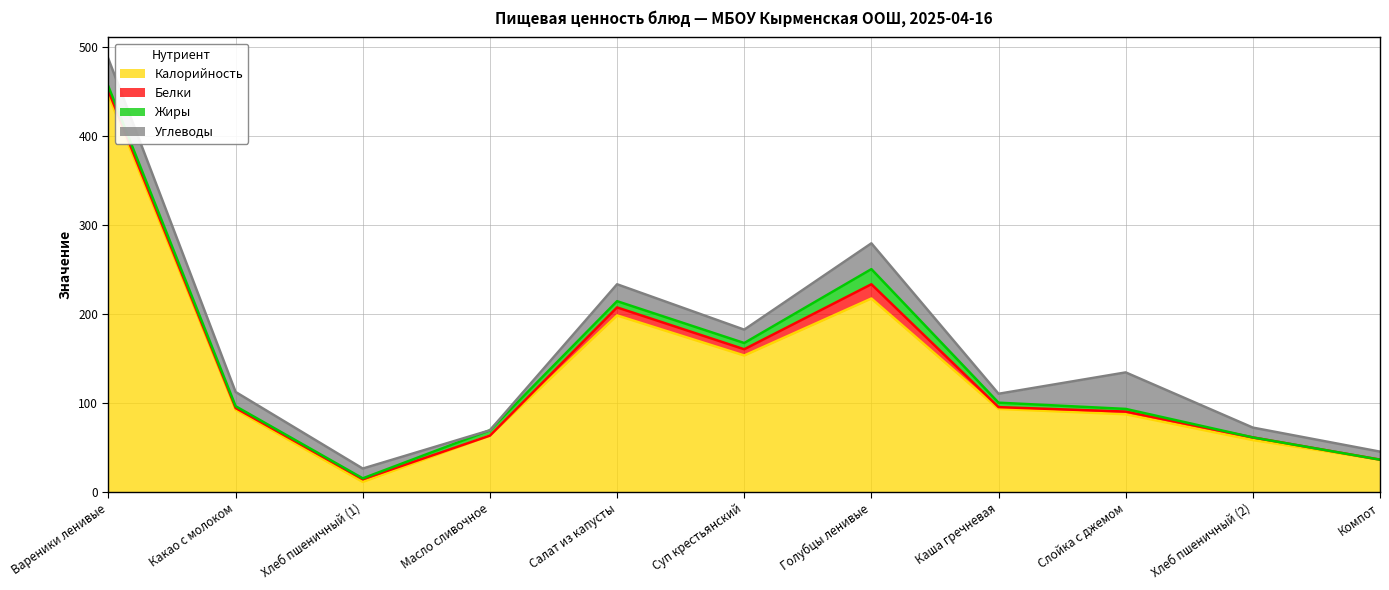

True or false: Белки and Калорийность intersect in this chart.

False